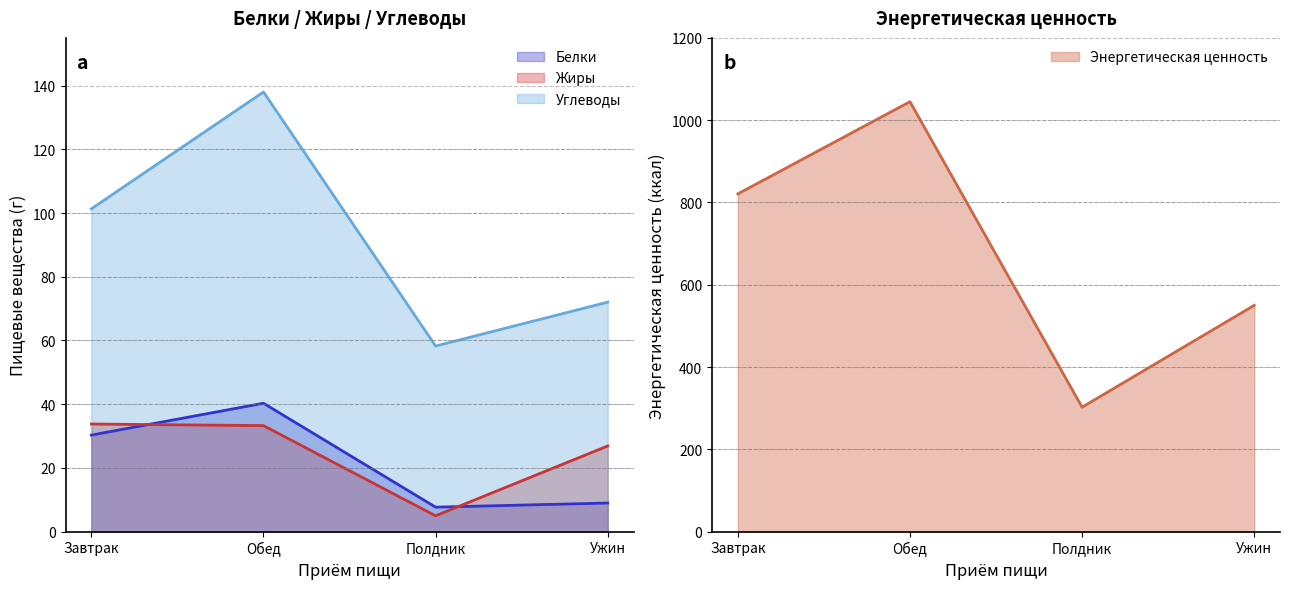

At how many categories does at least one series exceed 679?

2